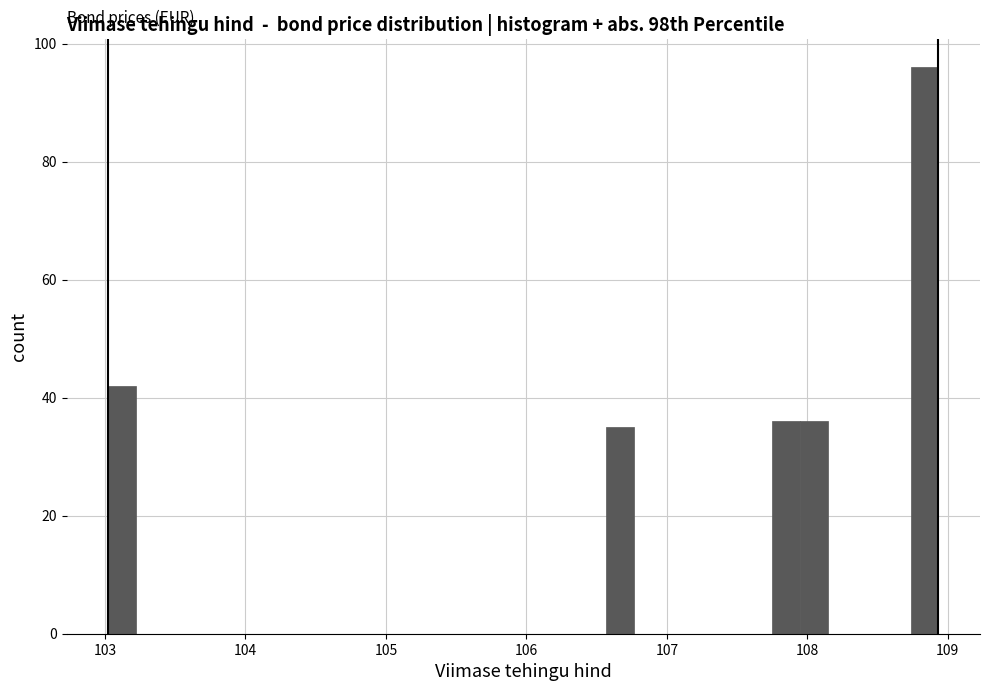

Read against the x-axis, roughly where is the centre of the tallest bar?

108.8